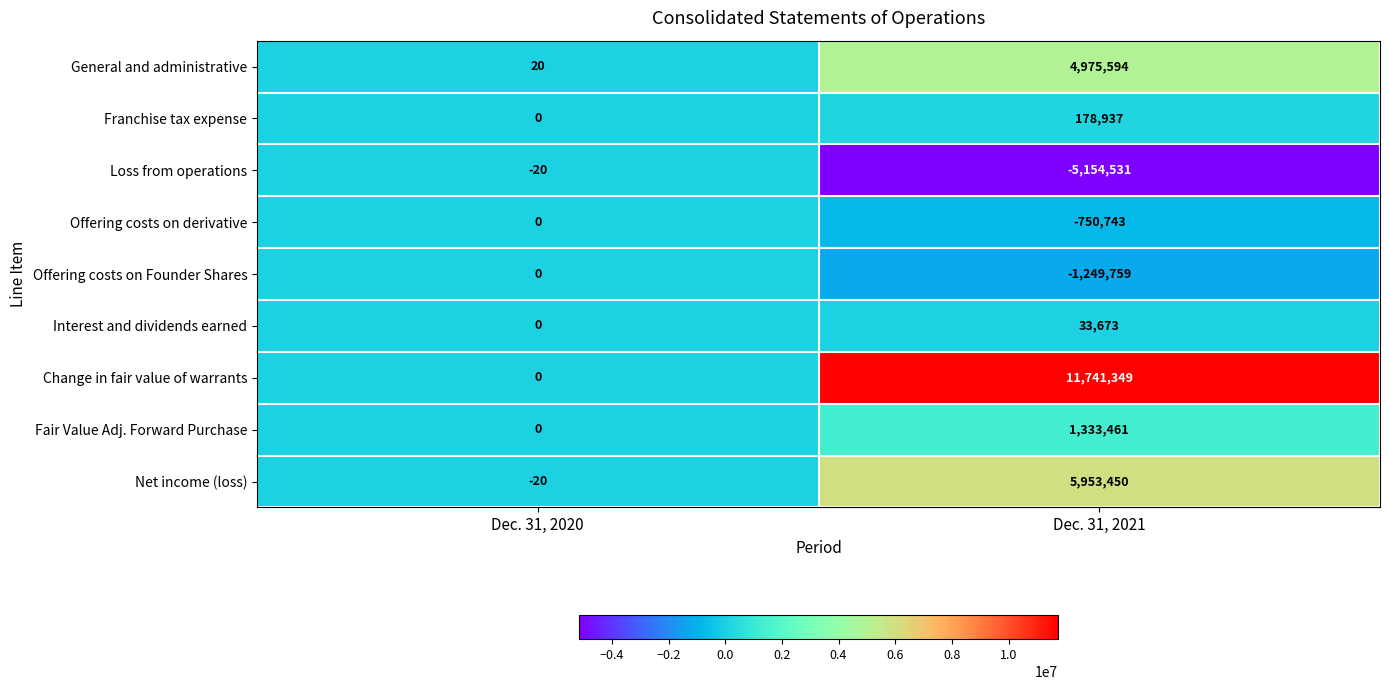

Where is Fair Value Adj. Forward Purchase nearest to the value 666730?

Dec. 31, 2020